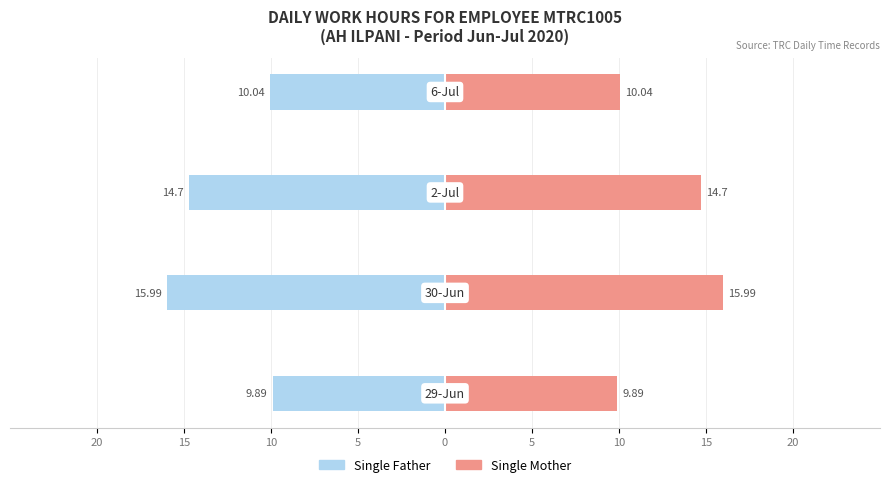

At 15, list the series in order from smallest to largest.

Single Father, Single Mother